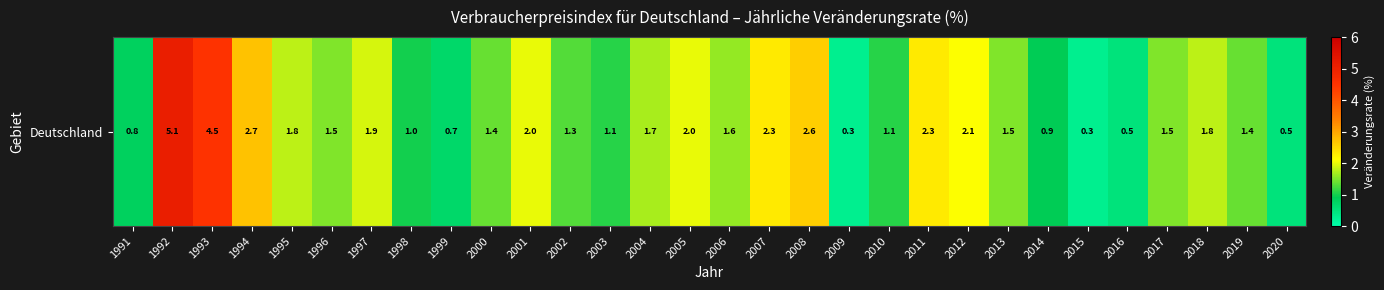

What is the sum of all values?

50.2